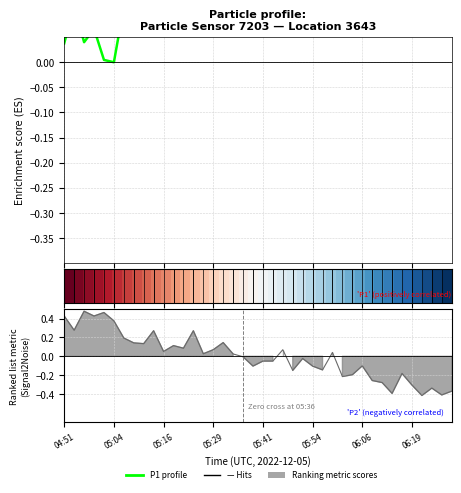

What is the value of the P1 profile point at the 21st from the left?

0.2